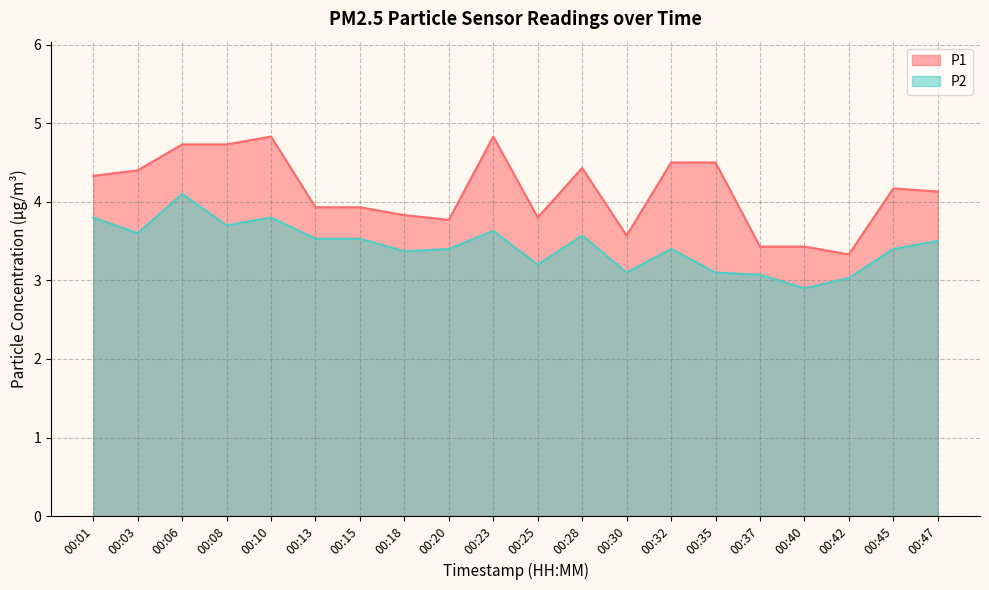

What is the sum of the P2 values at 00:15 and 00:35?

6.6